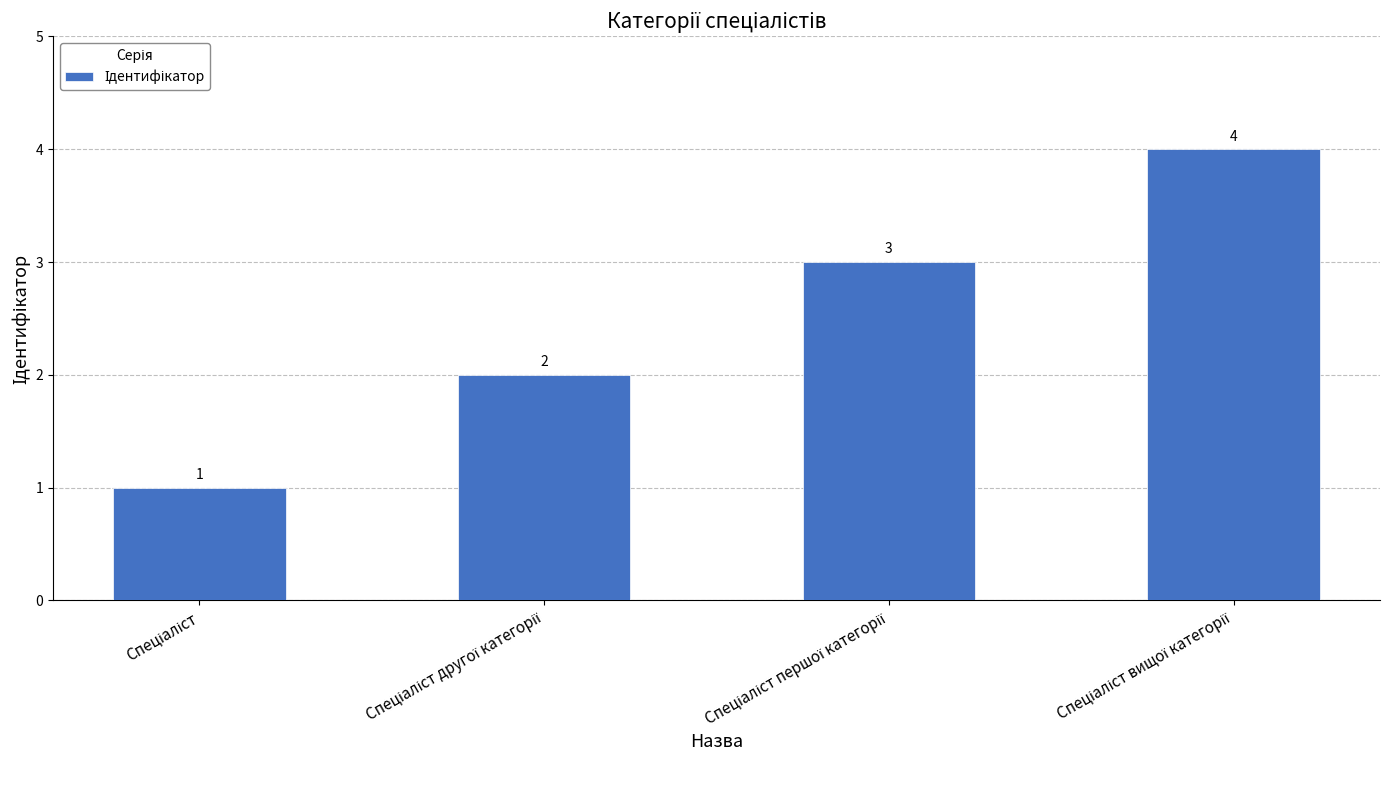

What is the value of the 2nd bar from the left?

2